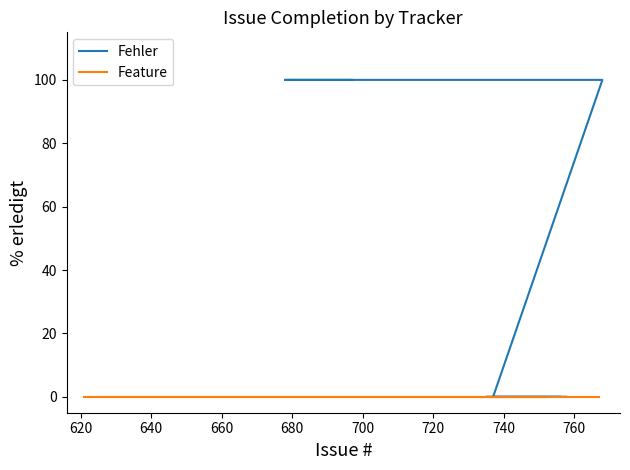

At how many categories does at least one series exceed 98?

4